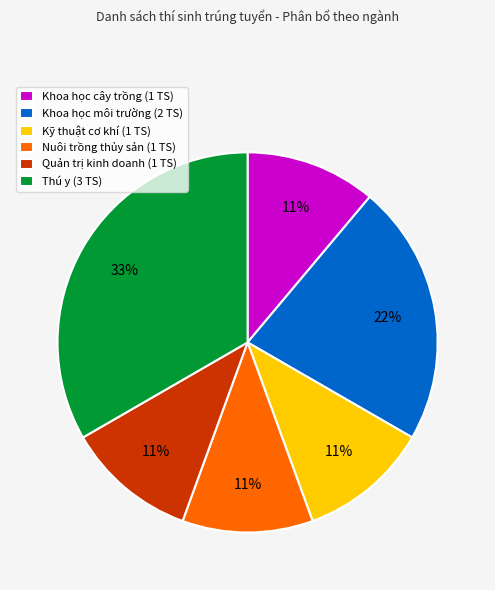

Is Thú y the majority of the pie?

No